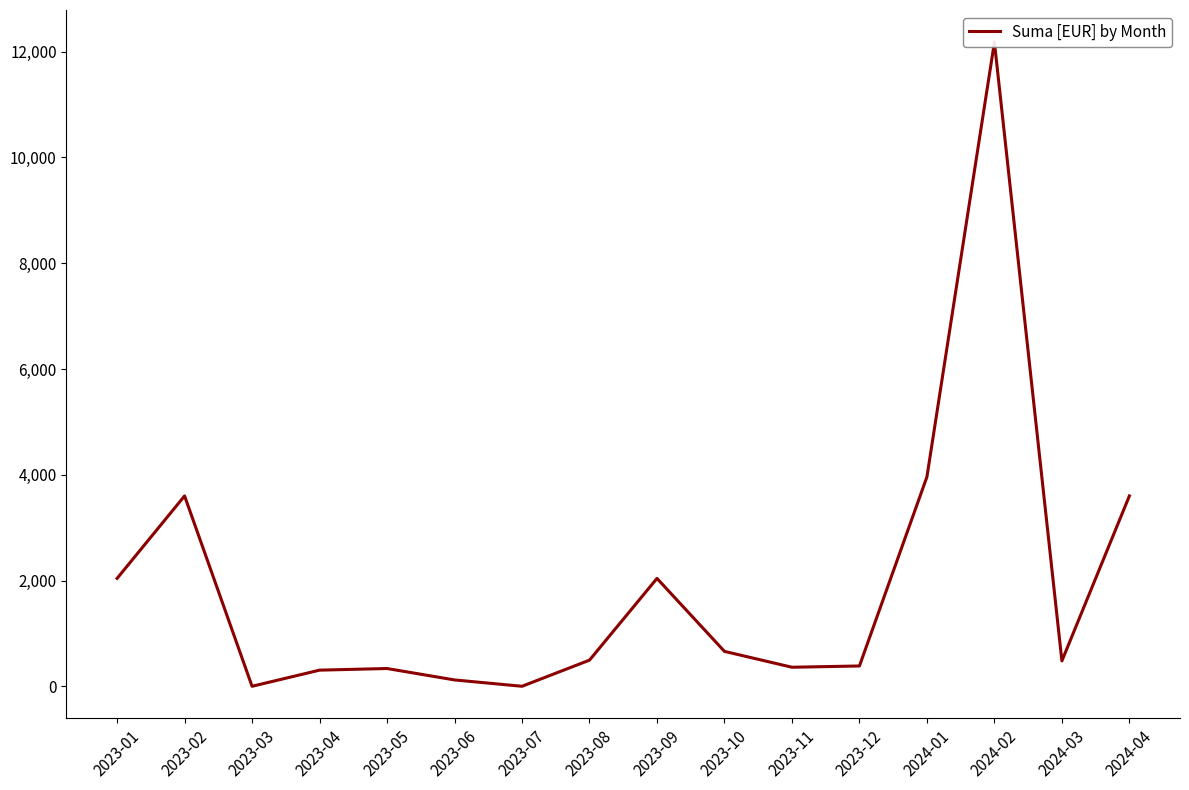

Which label corresponds to the largest value in the chart?

2024-02